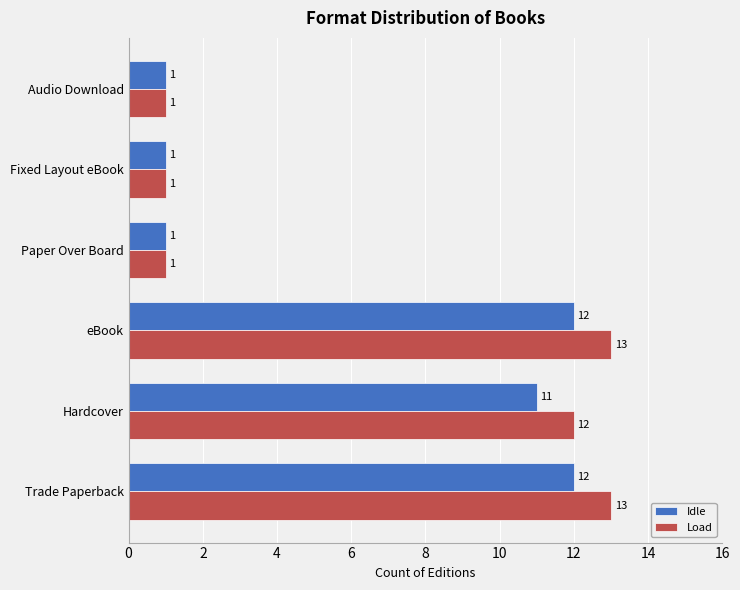

Rank the series by their average value, from highest to lowest.

Load, Idle